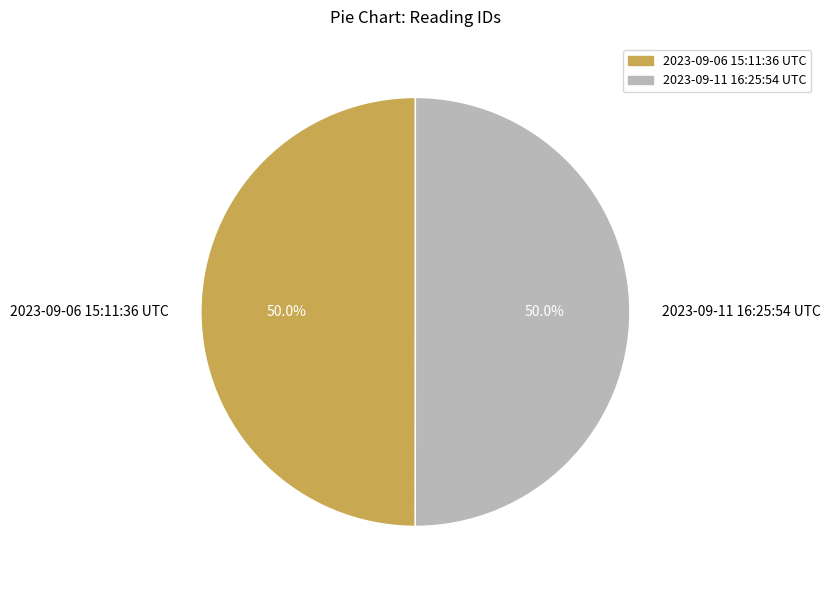

How many segments does this pie chart have?

2